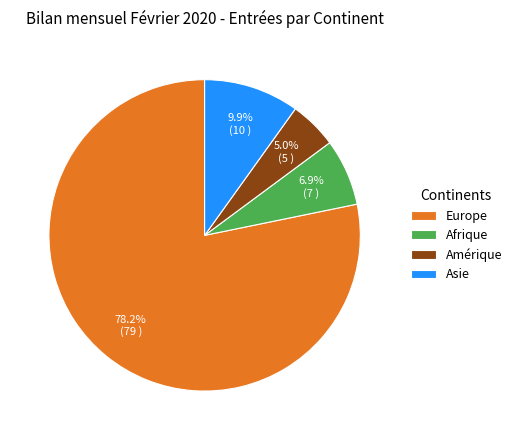

Which category has the smallest portion of the pie?

Amérique